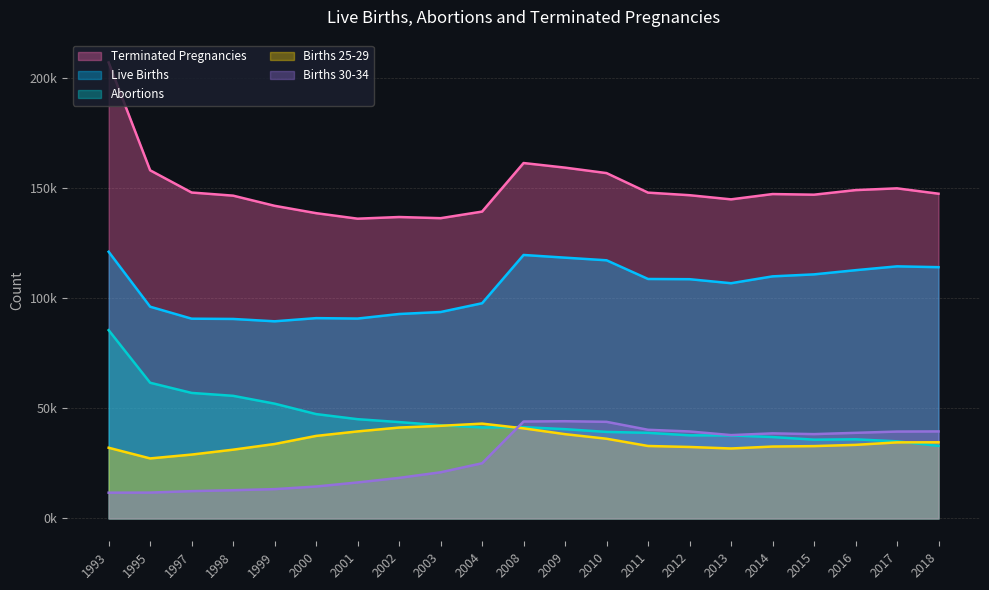

What is the value of the Live Births point at the 19th from the left?

112663